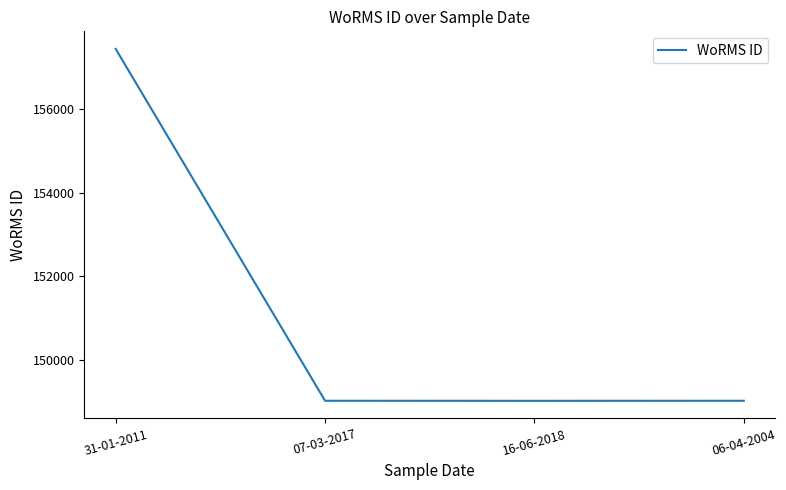

How many interior local valleys (lower than both neighbors) does the data have?

1